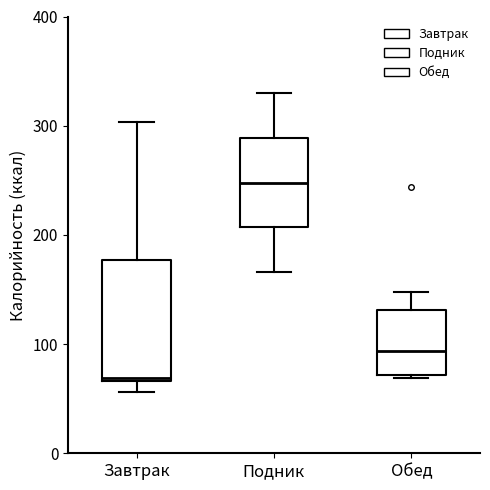

Where does the upper whisker of the box for Обед end on the y-axis? The values are not printed on the chart, so give them approximately, as read against the axis.

150